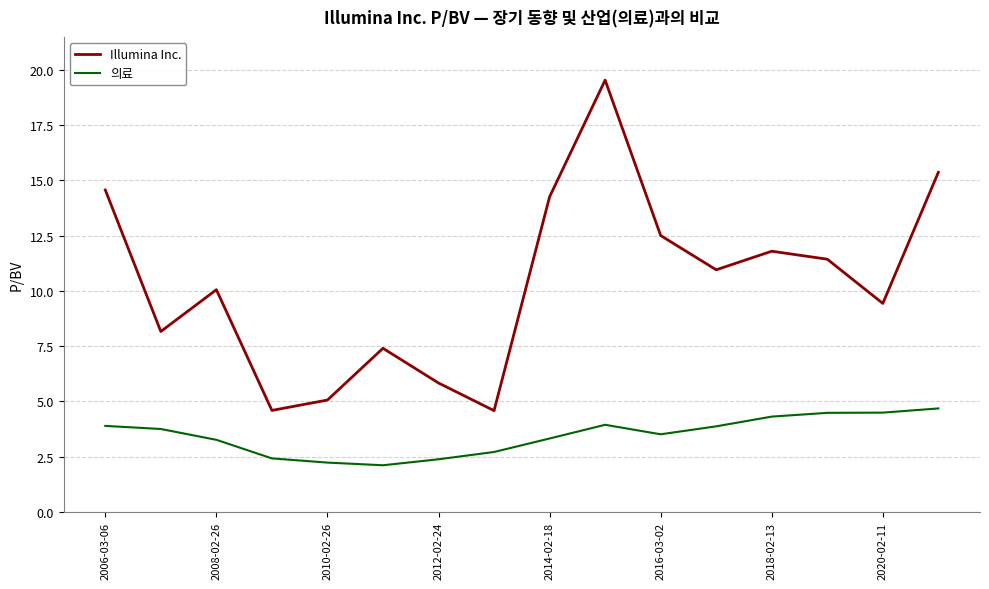

True or false: Illumina Inc. and 의료 intersect in this chart.

False